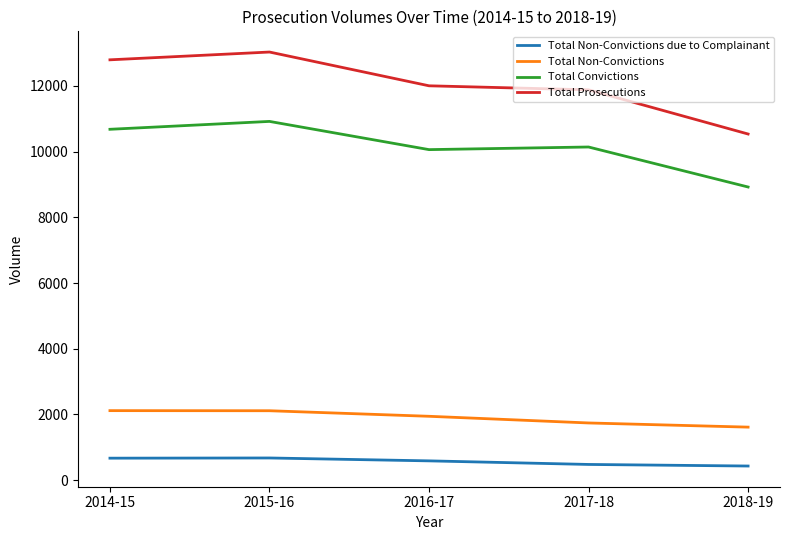

Which category has the lowest value in the Total Non-Convictions series?

2018-19